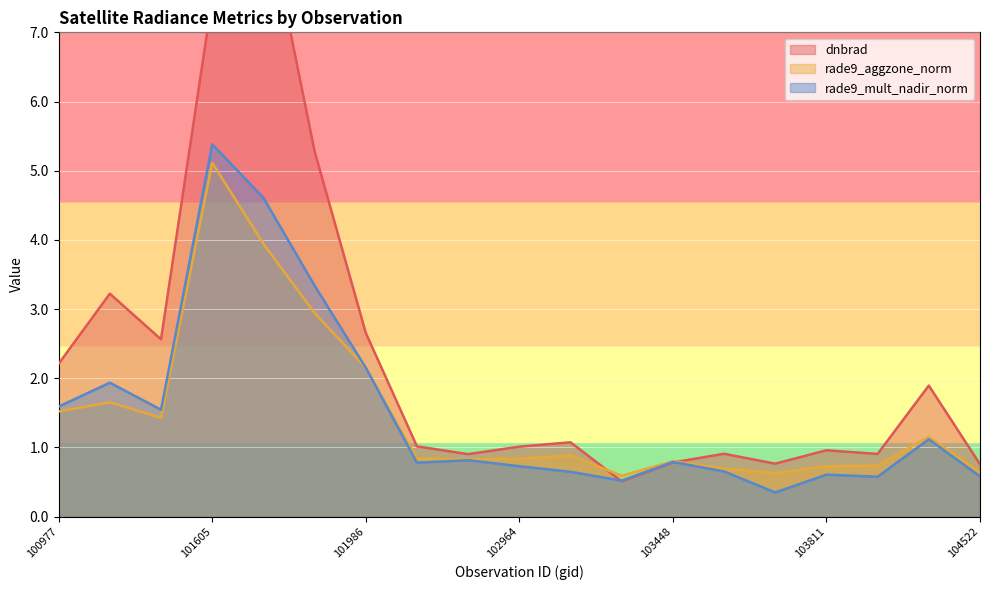

Which series has the largest total across all categories?

dnbrad